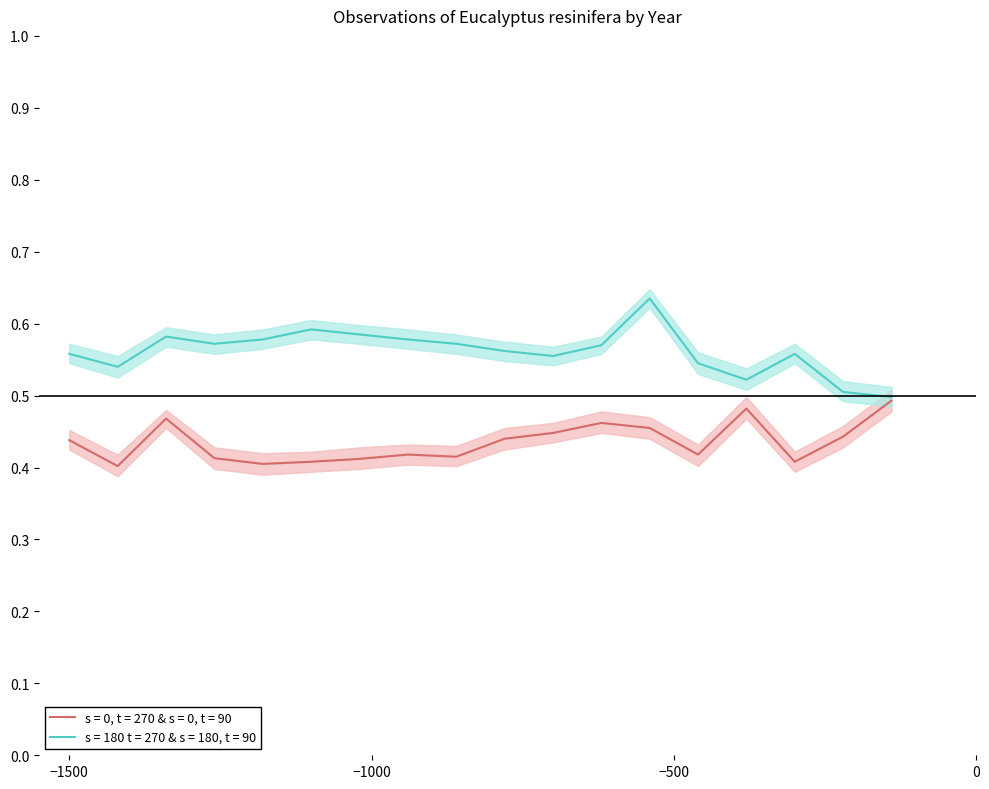

In s = 180 t = 270 & s = 180, t = 90, how many points are higher than both neighbors (excluding endpoints)?

4